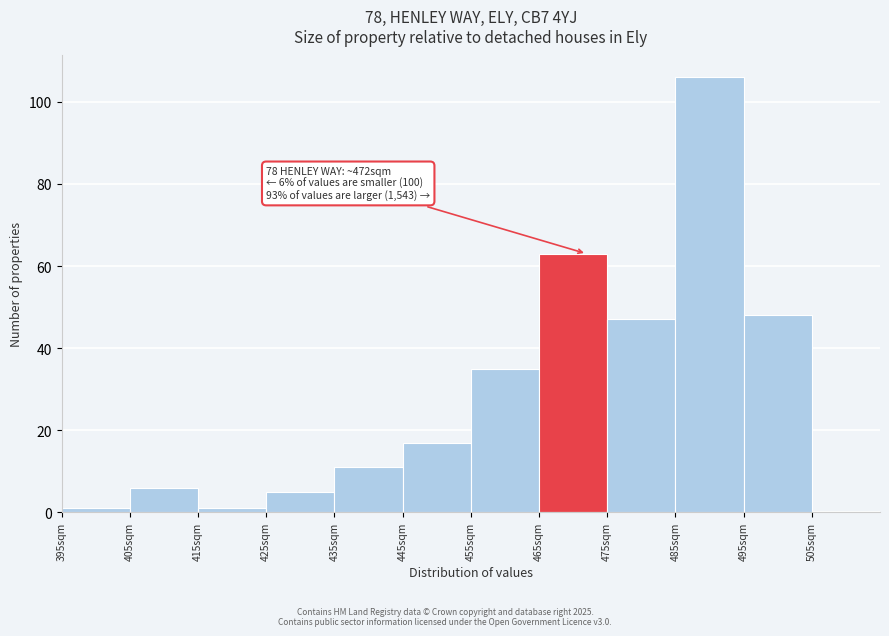

Over which range of the x-axis is the bar tallest?

485 to 495